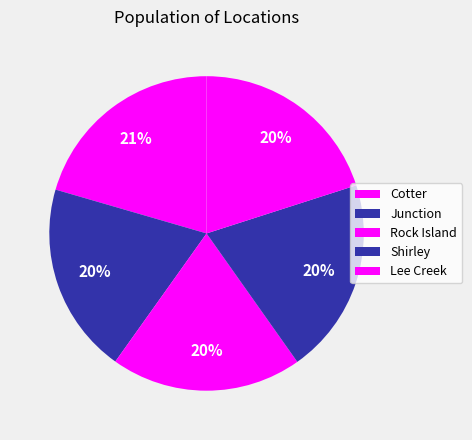

Between Shirley and Rock Island, which is larger?

Shirley